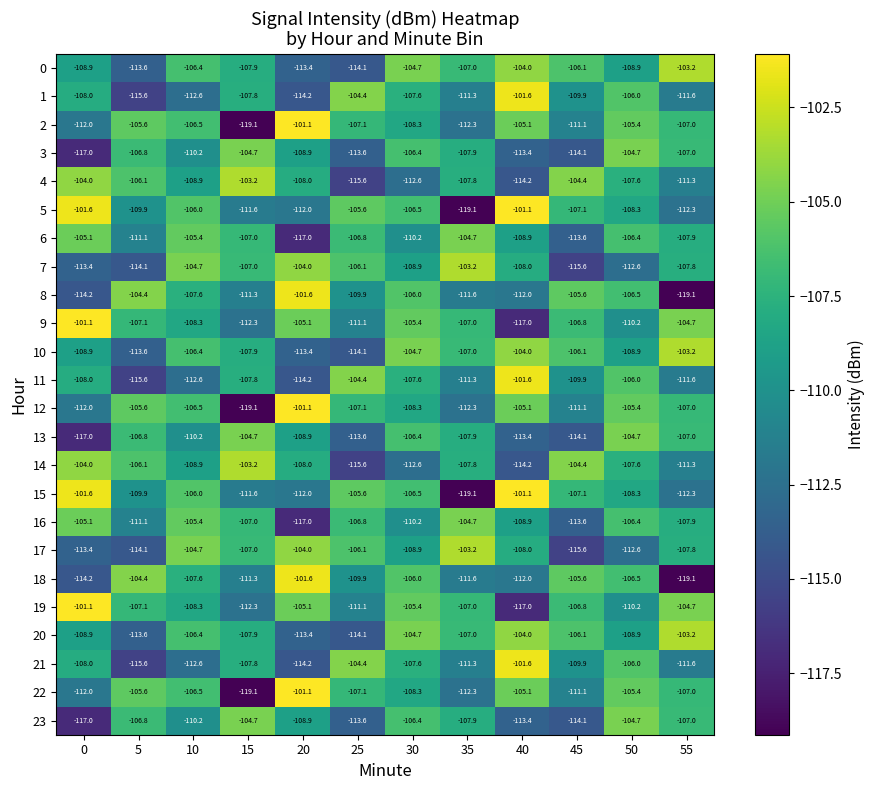

Is the value of 6 at 0 greater than the value of 17 at 0?

Yes